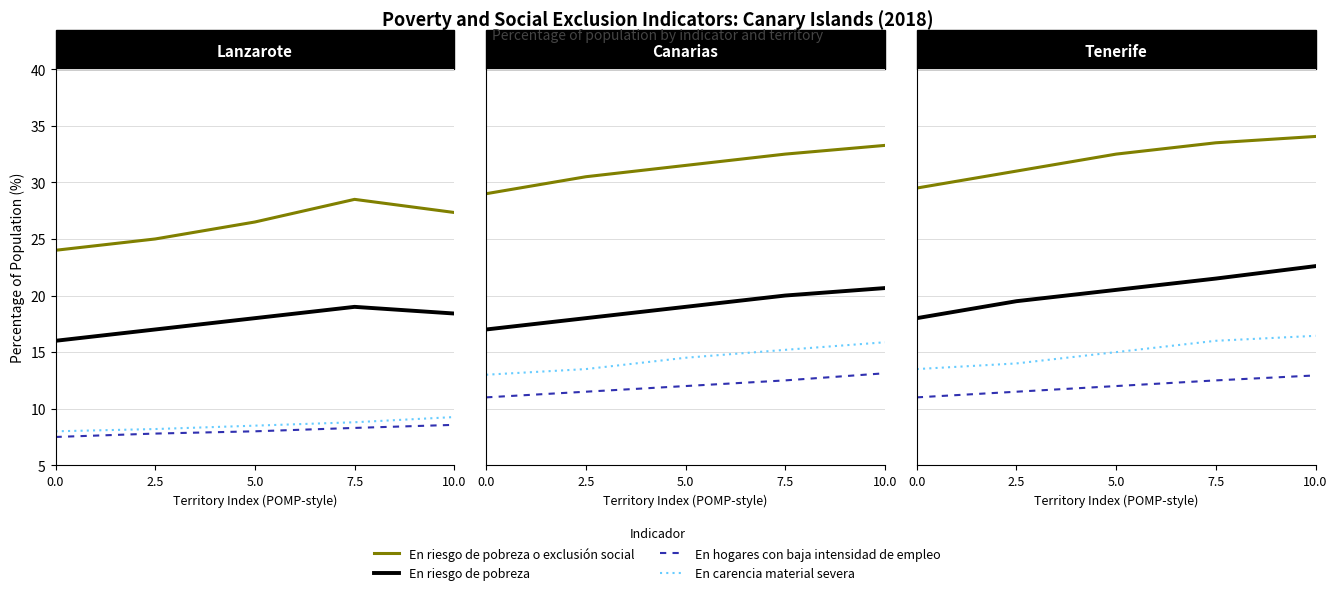

Where does the En riesgo de pobreza o exclusión social series first go above 32?

5.0